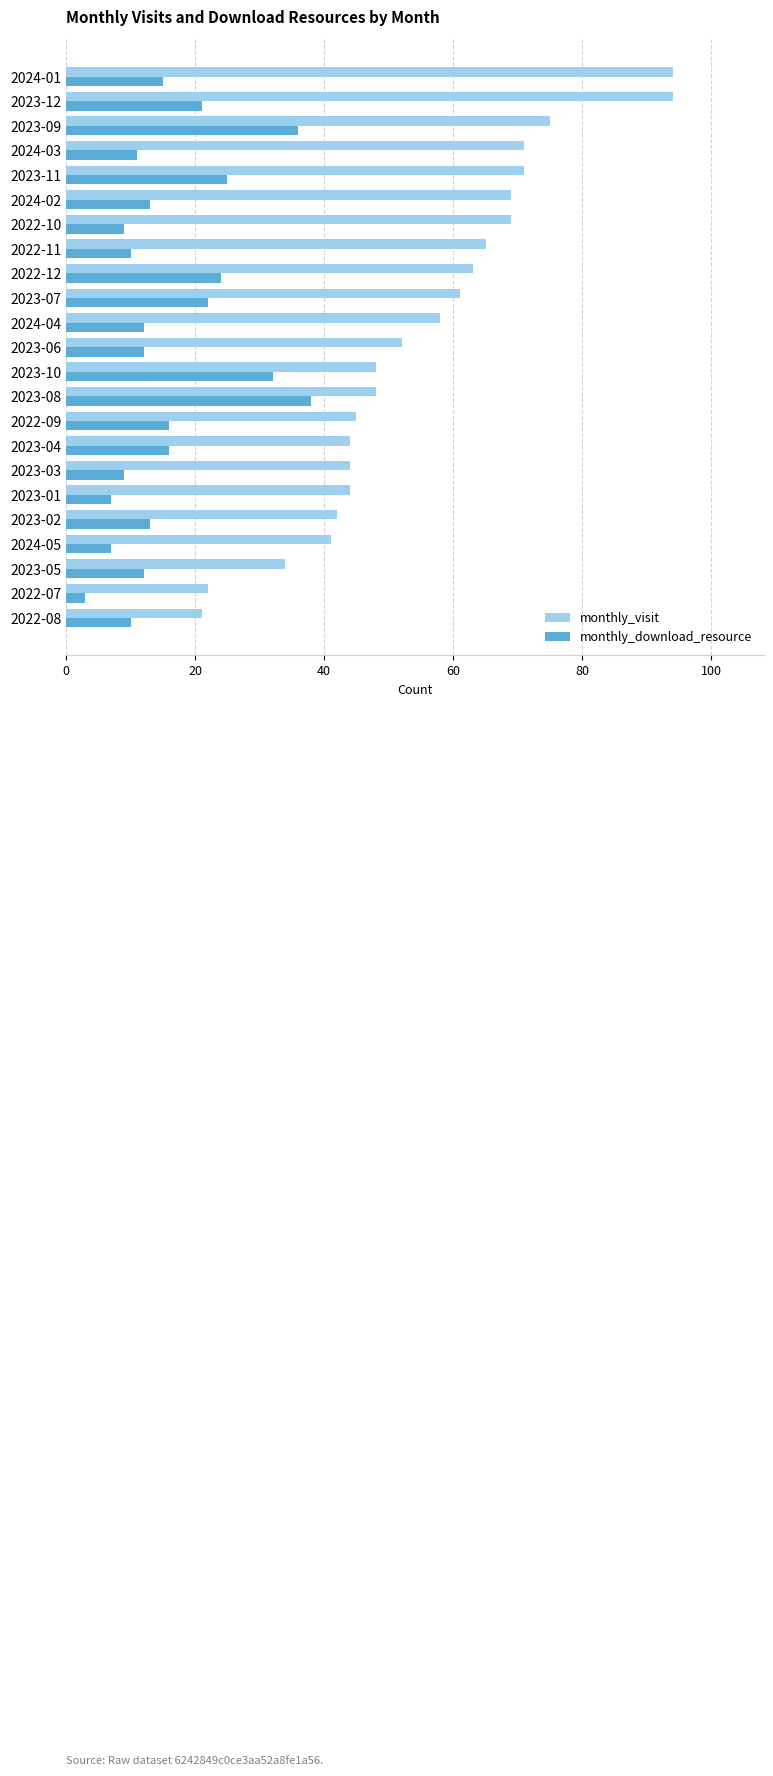

At how many categories does at least one series exceed 28?

21